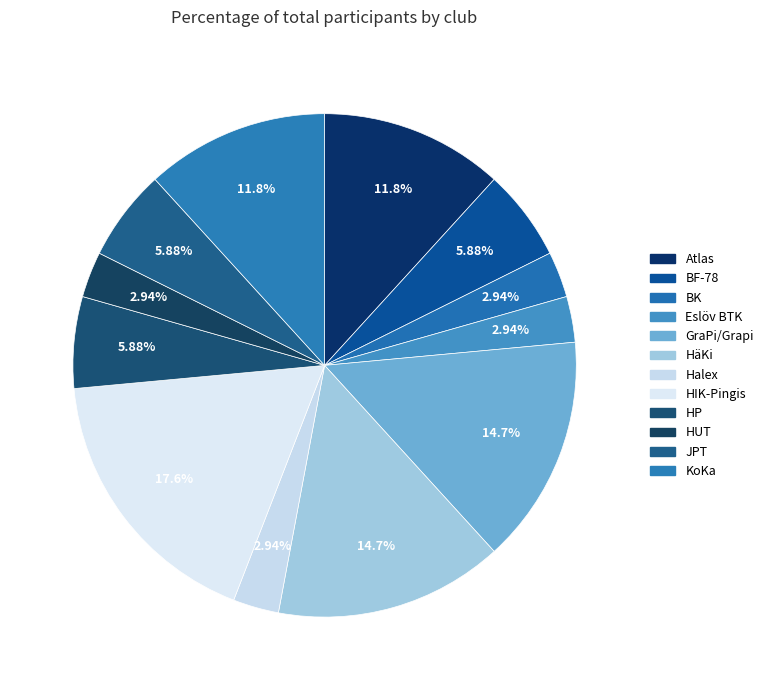

Is it true that JPT is 13% of the pie?

False